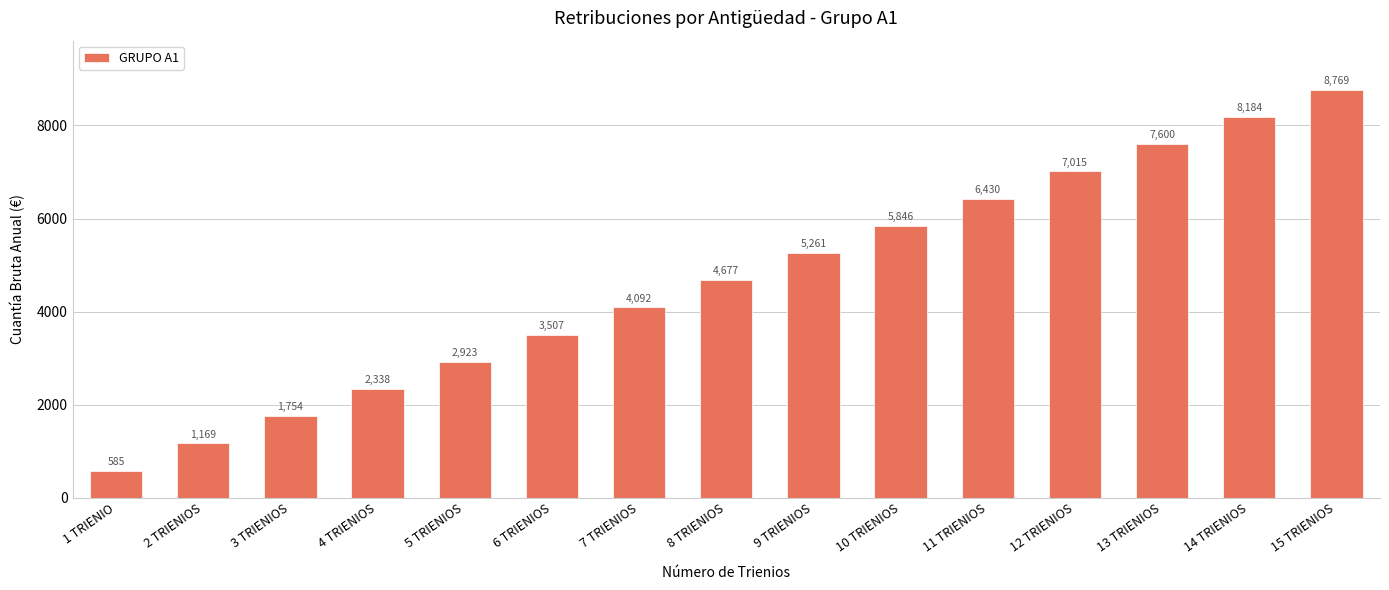

Is it true that the value at 2 TRIENIOS is 1524.3?

False